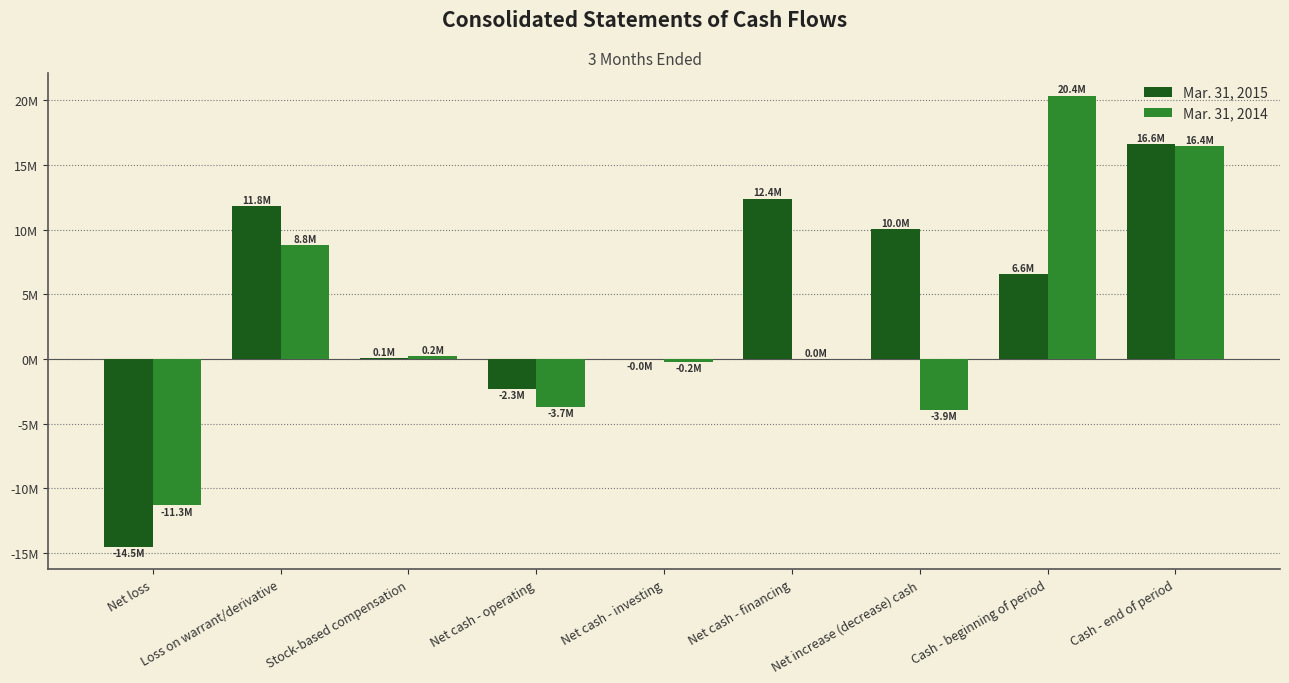

What is the spread (max minus min) of values at Stock-based compensation?

182000